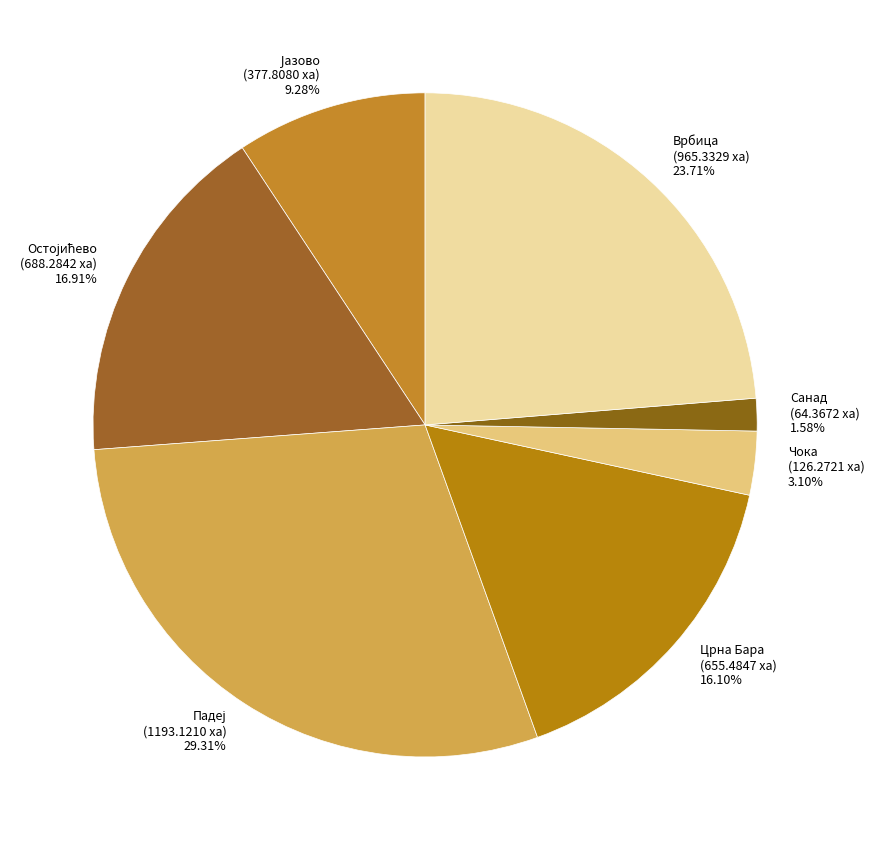

Count the number of slices in the pie.

7